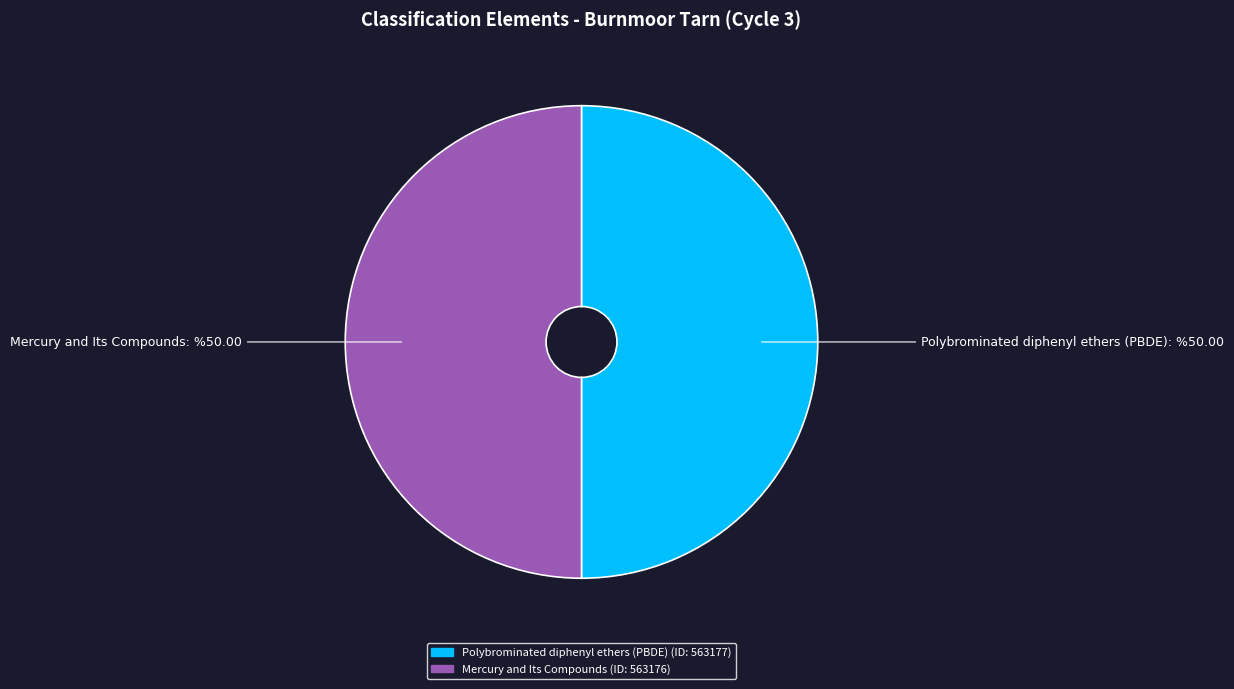

Approximately how many times larger is the value at Polybrominated diphenyl ethers (PBDE) compared to Mercury and Its Compounds?

1.0